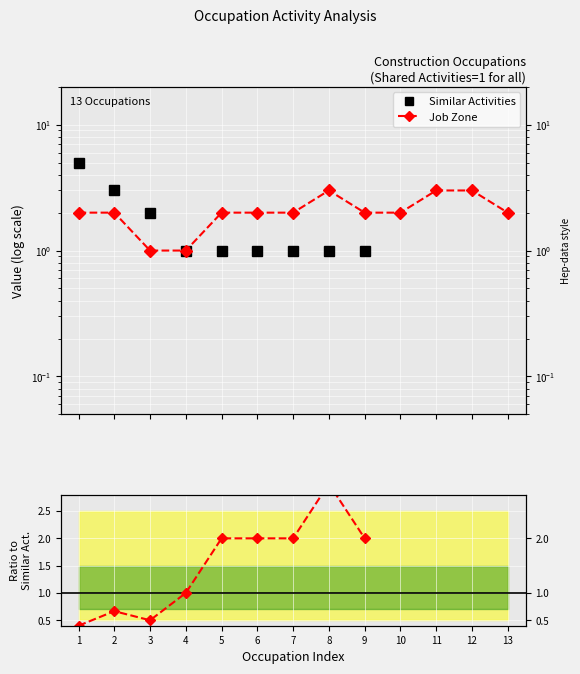

How many interior local peaks does the Job Zone / Similar series have?

2